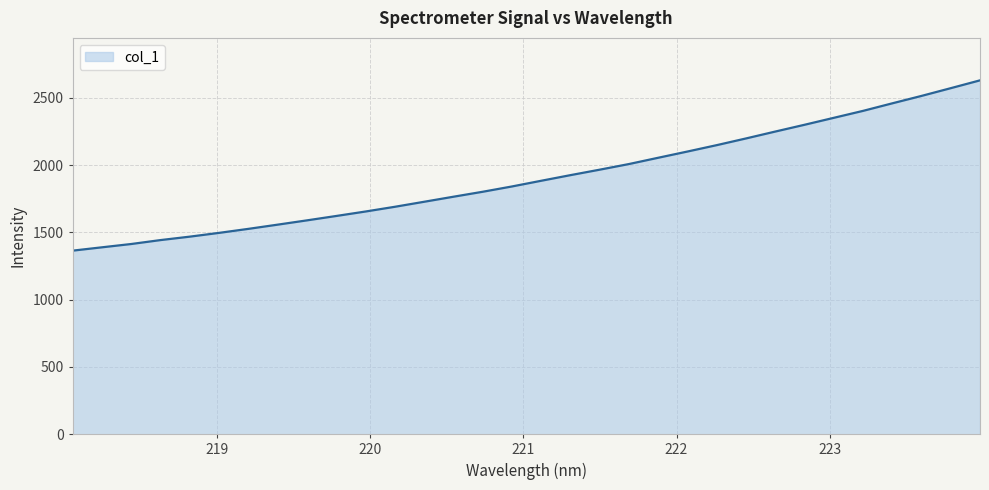

Reading left to right, list all the values displayed in this chart.

1364.6	1389.5	1414.0	1443.2	1468.8	1496.8	1526.7	1558.0	1589.9	1622.5	1655.7	1690.8	1728.1	1765.6	1802.5	1841.9	1884.3	1926.1	1966.8	2008.7	2055.5	2101.8	2149.3	2199.0	2250.2	2300.6	2352.3	2404.0	2460.1	2515.2	2572.8	2630.9